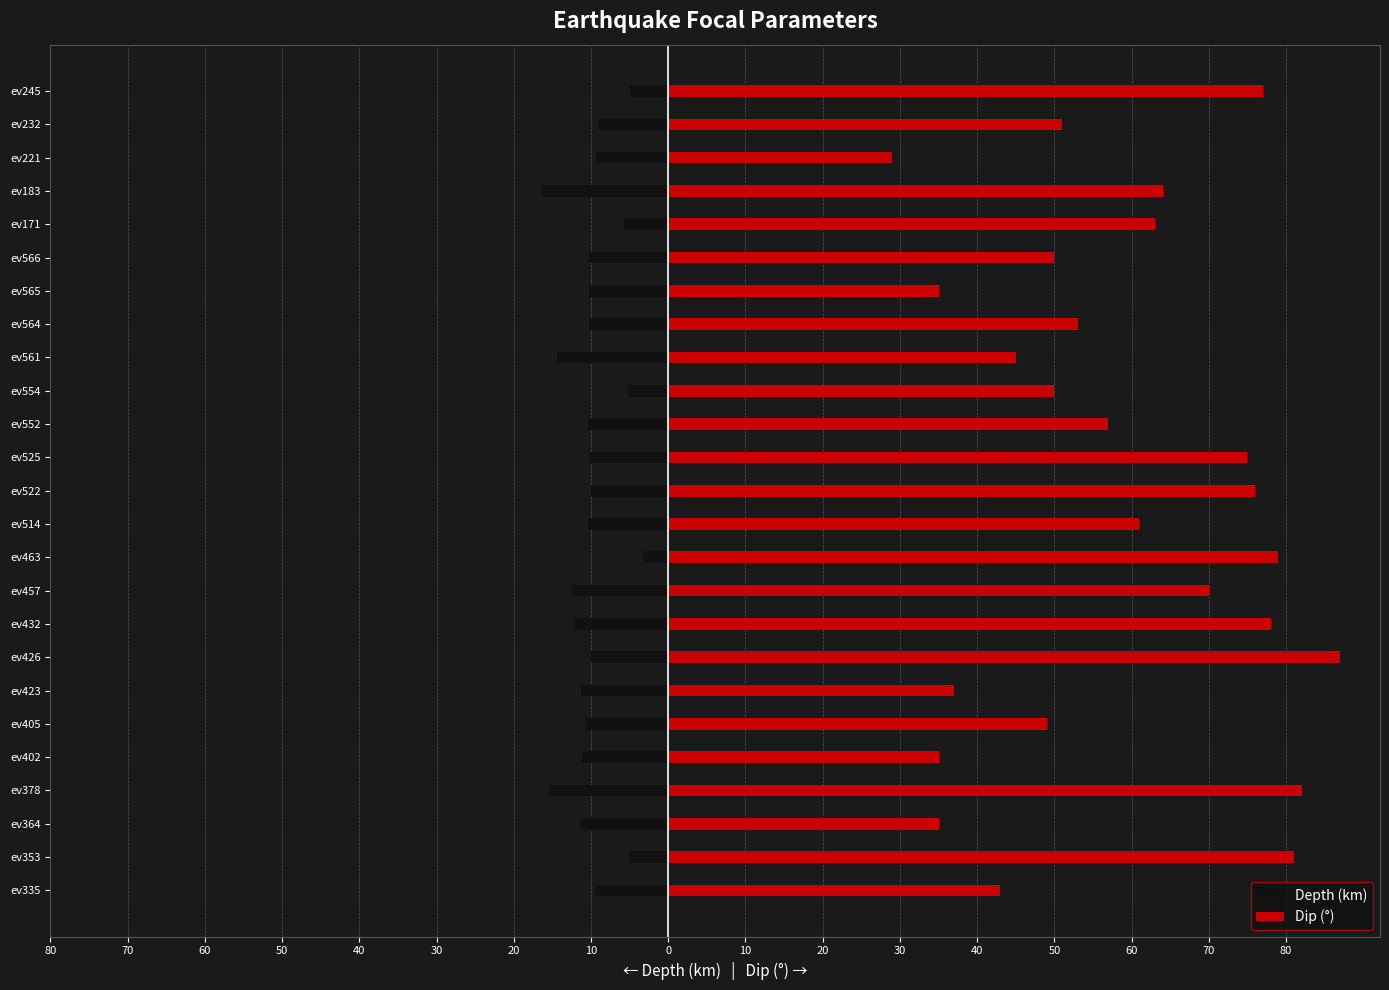

Rank the series by their maximum value, from highest to lowest.

Dip (°), Depth (km)